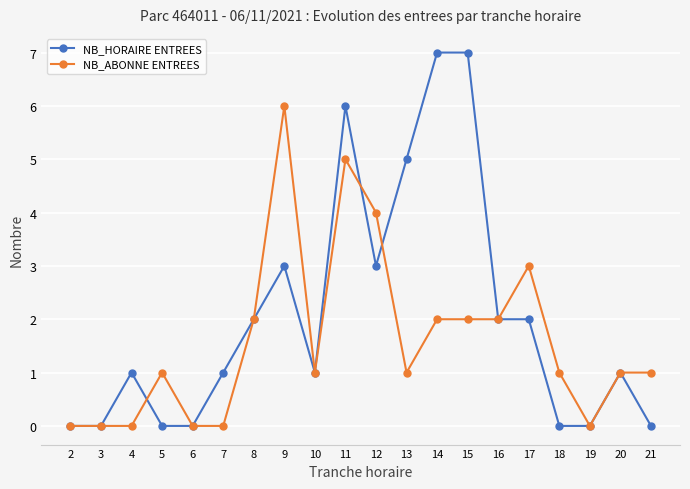

Count the NB_ABONNE ENTREES values in the range 0 to 2.

16